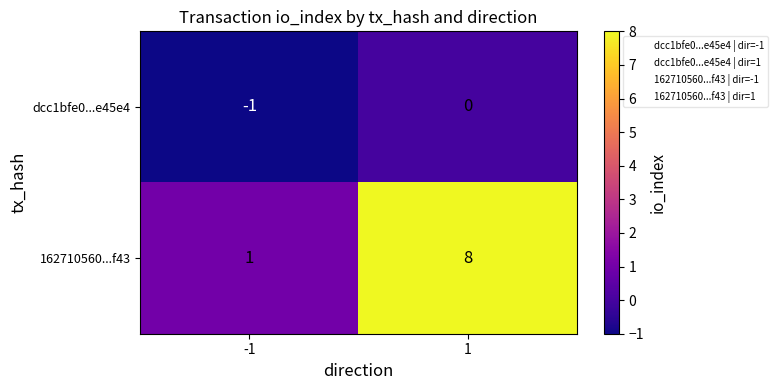

At which category does the chart reach its peak across all series?

1